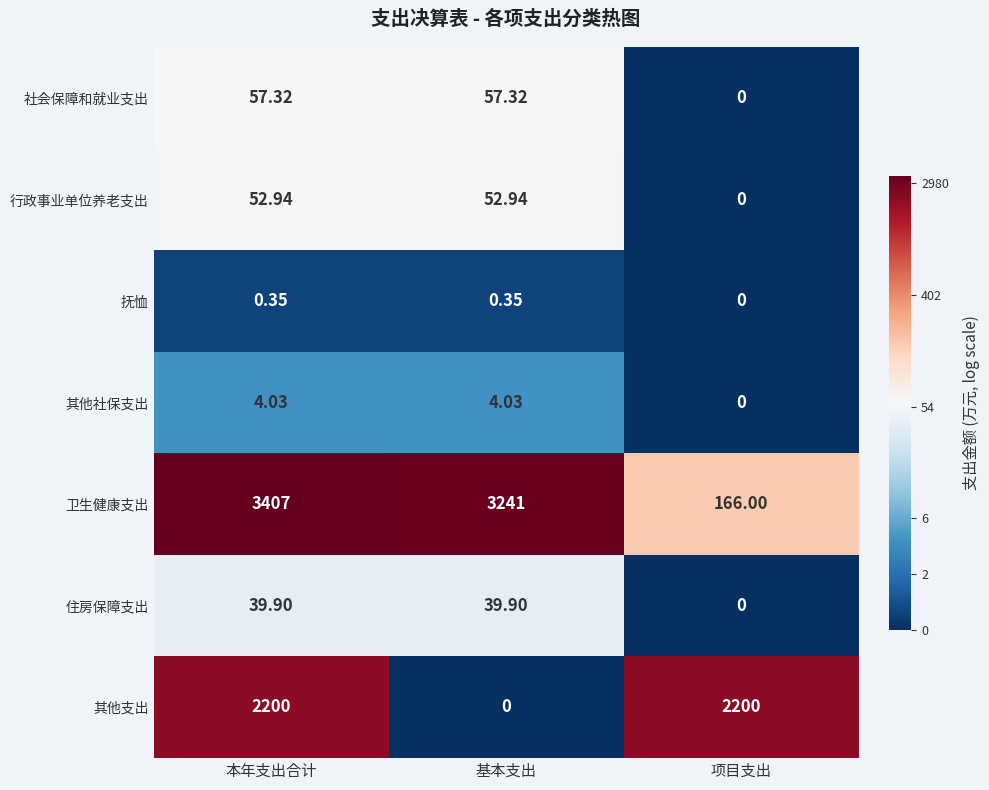

At how many categories does at least one series exceed 1?

3